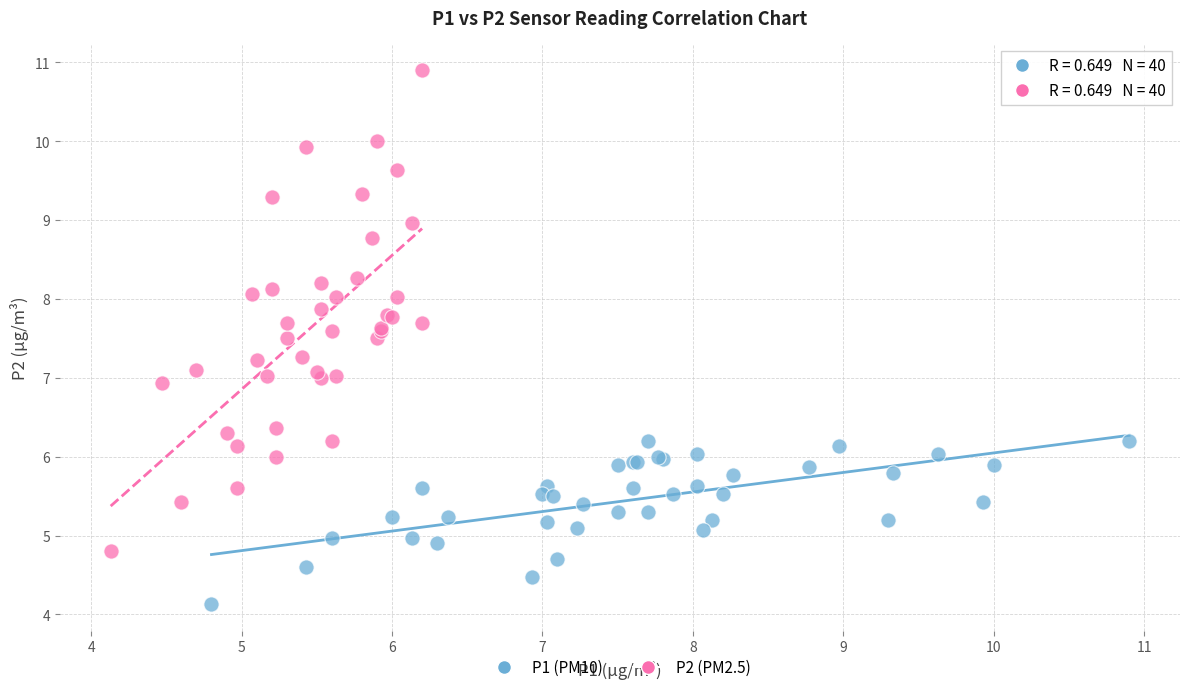

Which series contains the highest Y value?

P2 (PM2.5)